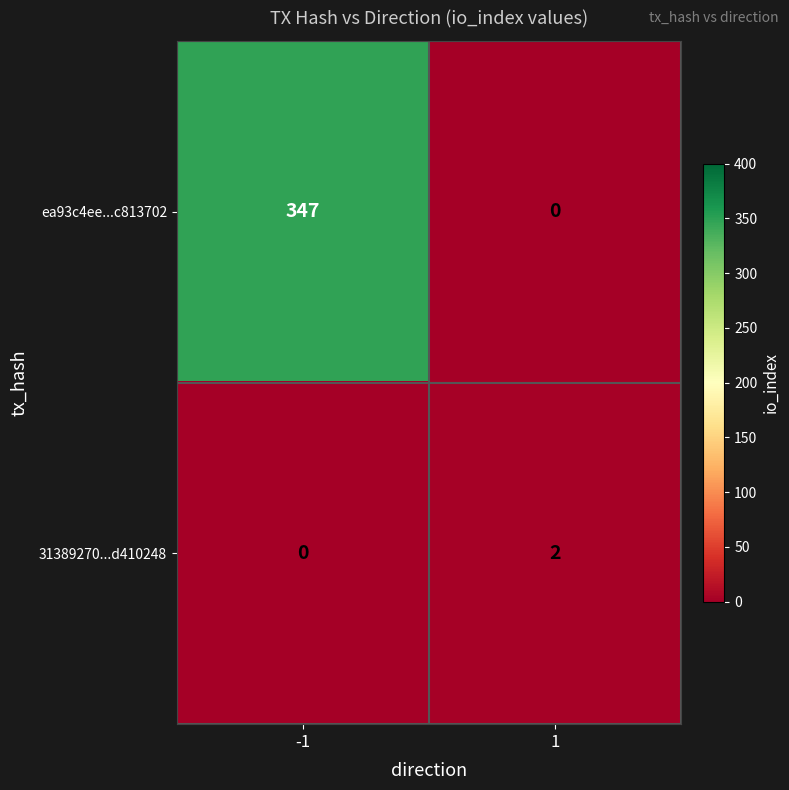

Is it true that ea93c4ee...c813702 equals 609 at -1?

False